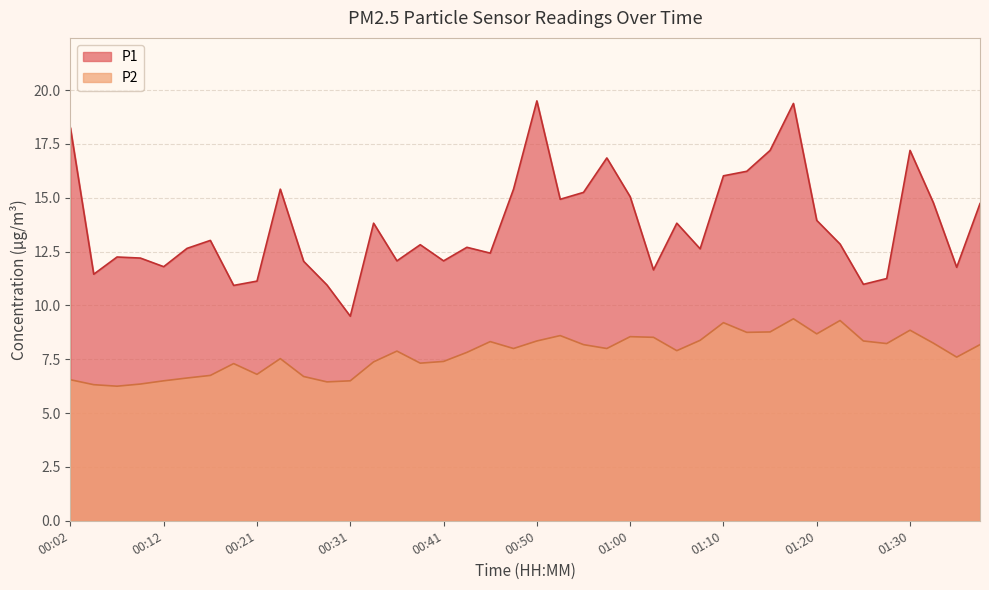

How many interior local peaks does the P2 series have?

10